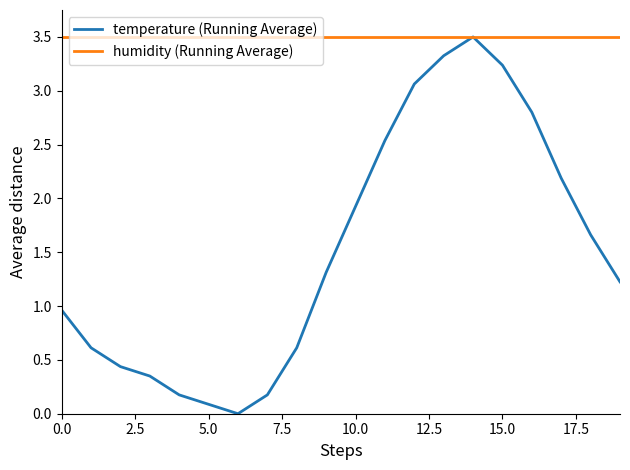

Rank the series by their average value, from highest to lowest.

humidity (Running Average), temperature (Running Average)